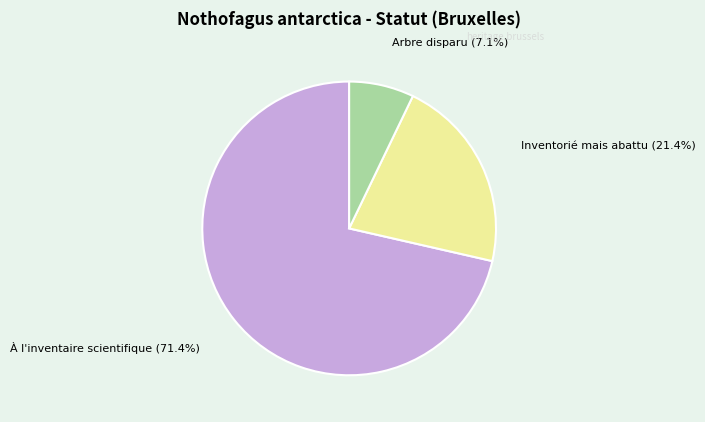

Is there any slice that represents more than half of the pie?

Yes